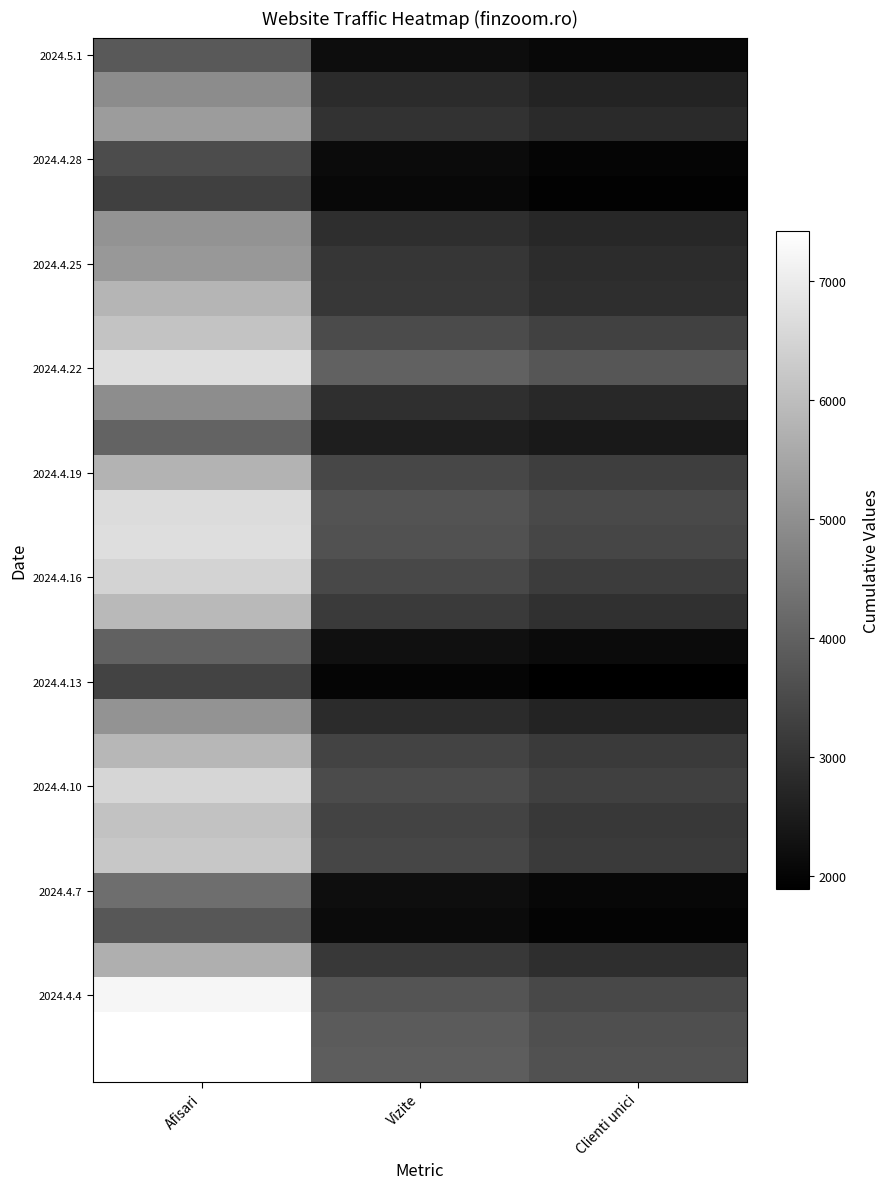

What is the total value across all series at Vizite?

91142